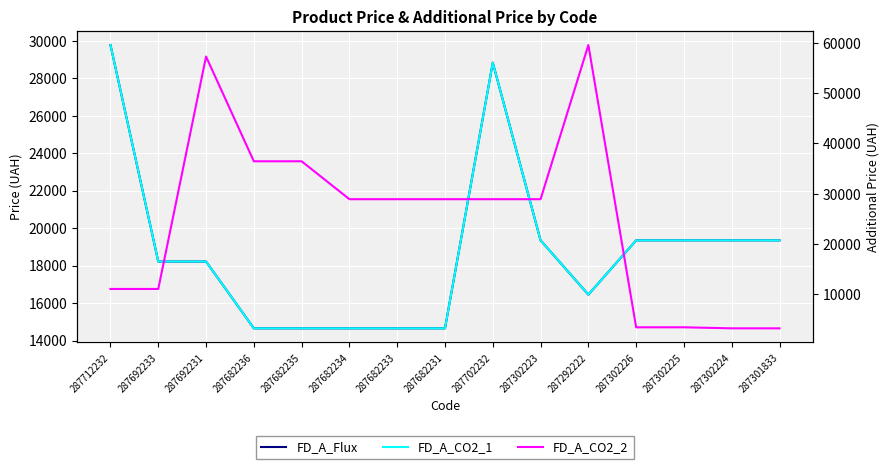

The FD_A_CO2_2 series shows 49037.8 at 287302223. True or false?

False